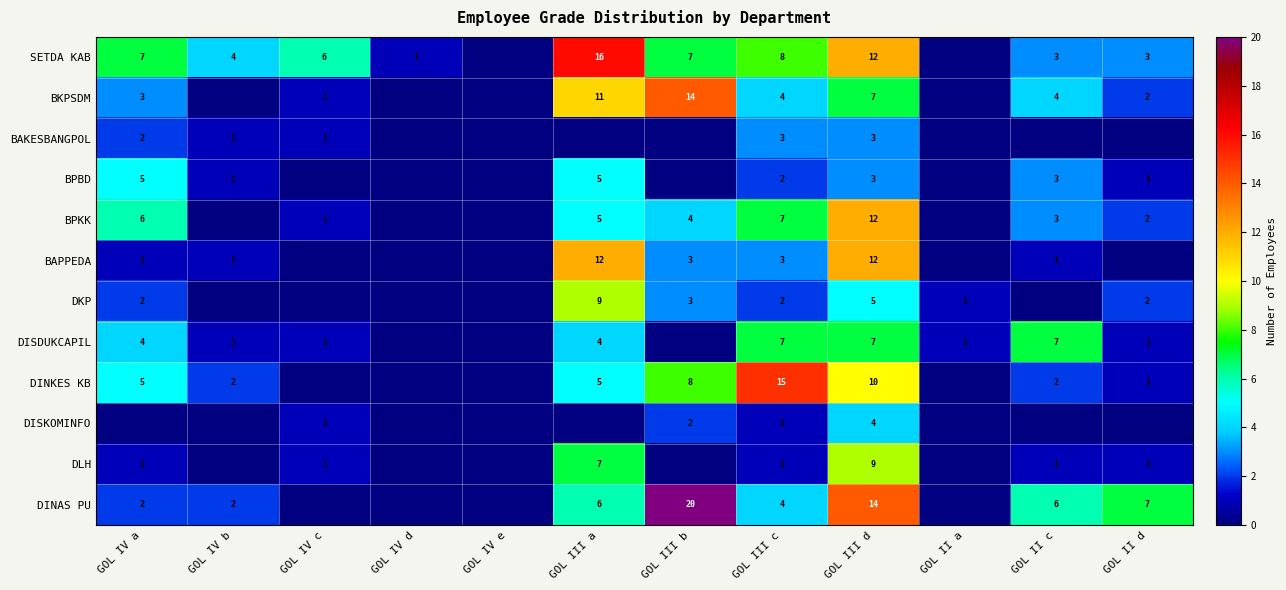

Is it true that BPBD equals 5 at GOL III a?

True